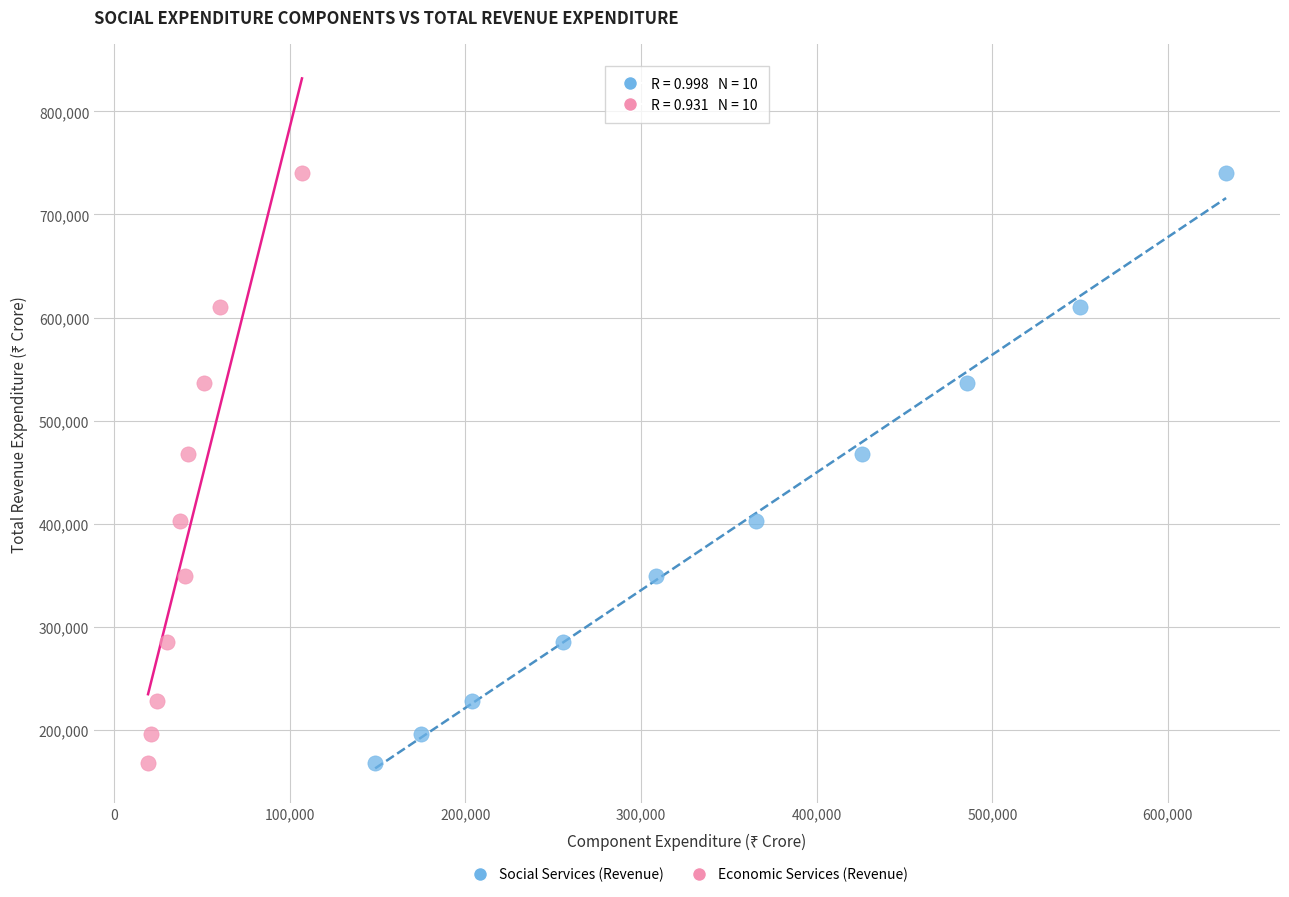

What are all the series names shown in the legend?

Social Services (Revenue), Economic Services (Revenue)